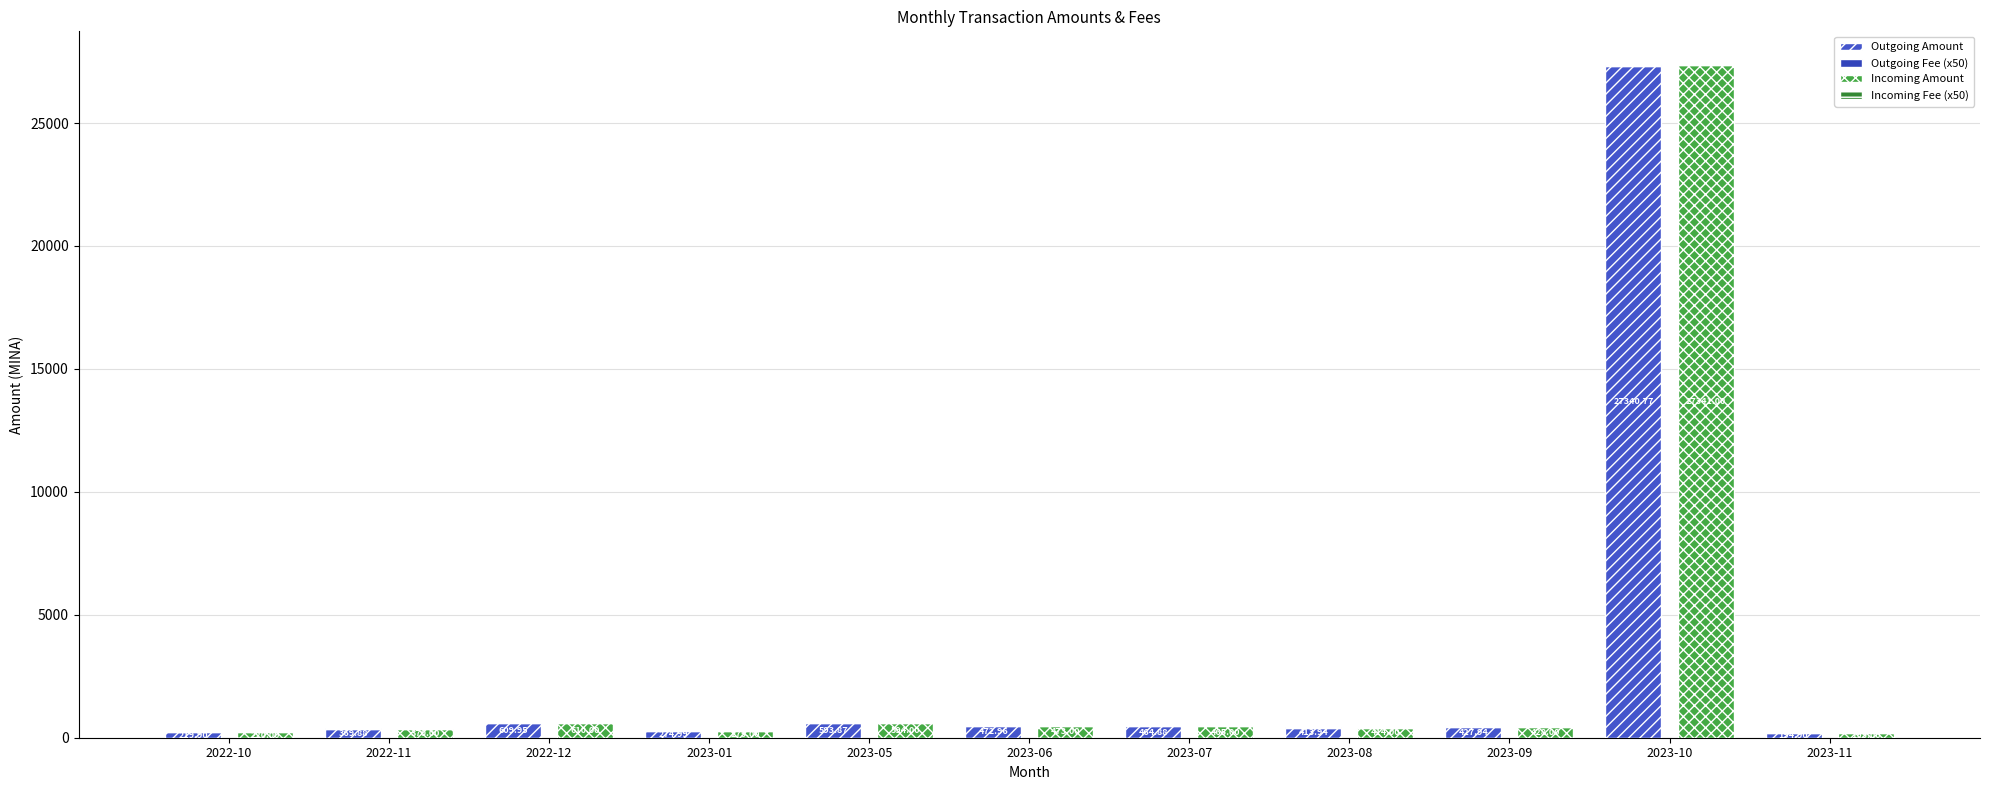

What position from the right is 2022-11?

10